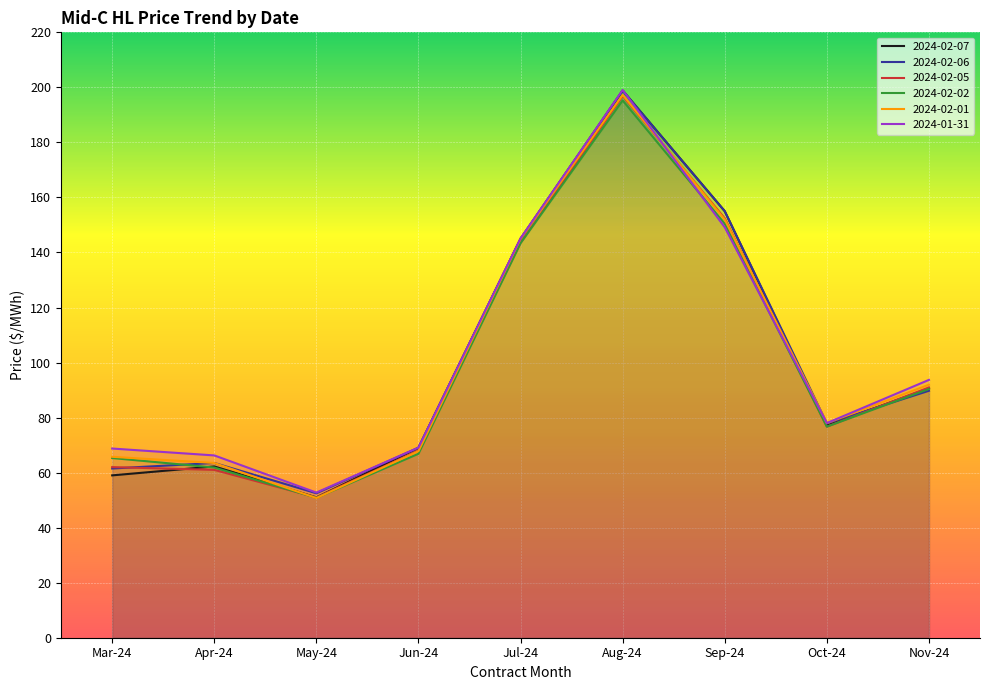

Count the number of data series in this chart.

6